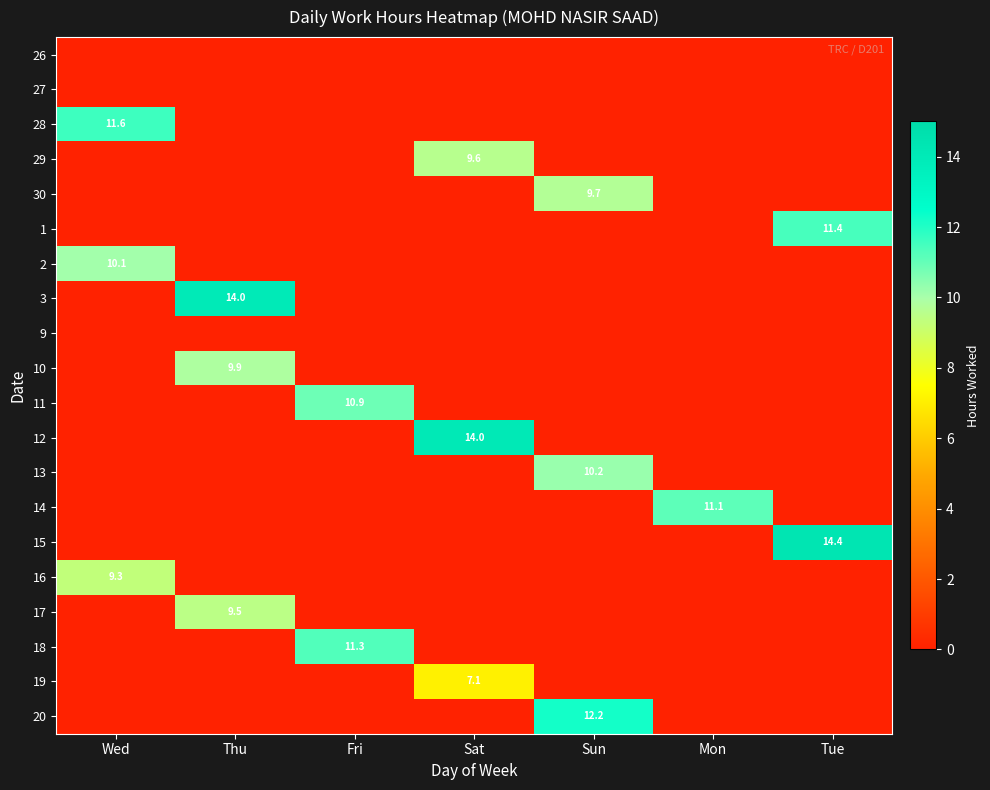

The value of 16 at Wed is 2.2. True or false?

False